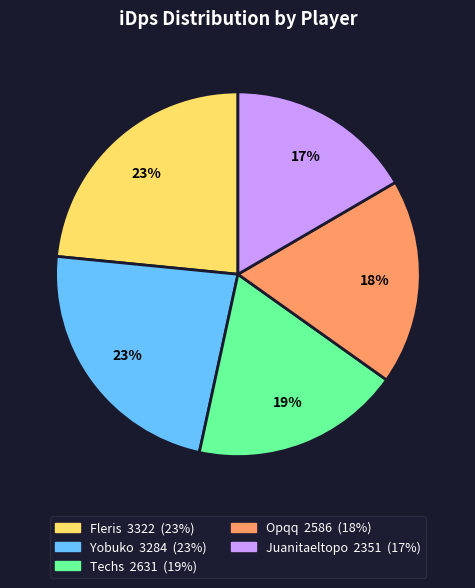

How many slices are in this pie chart?

5